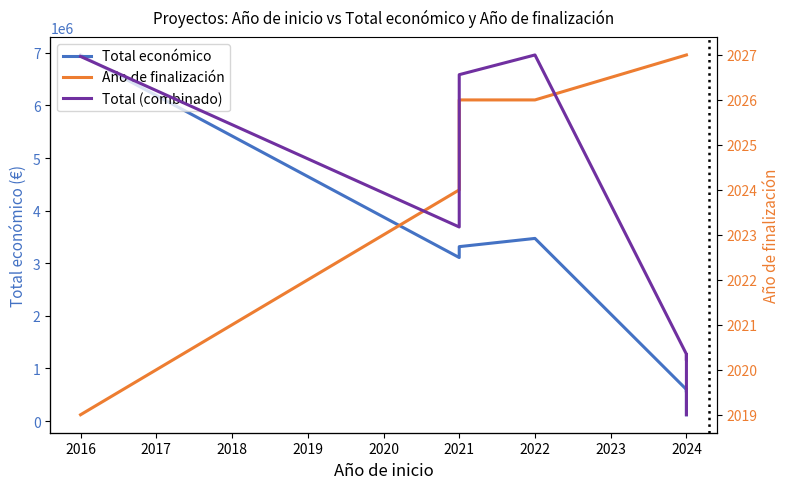

What is the maximum value for Año de finalización?

2027.0